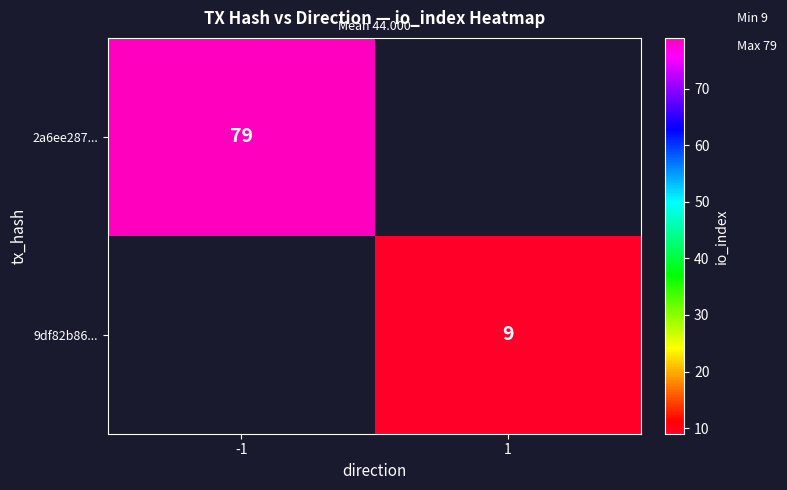

How many data points does each series have?

2